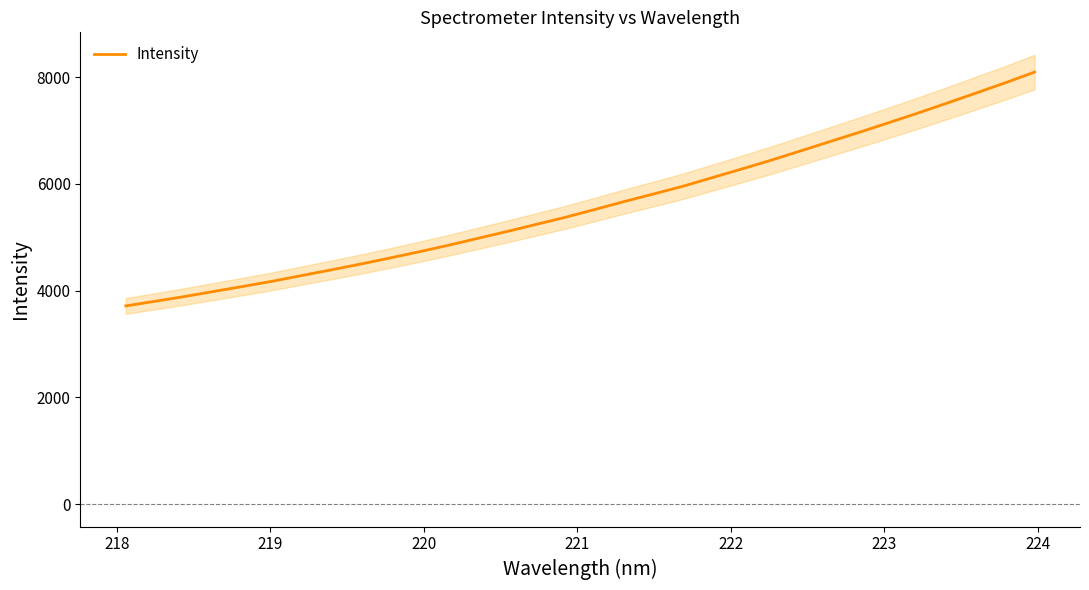

Does the chart have visible grid lines?

No